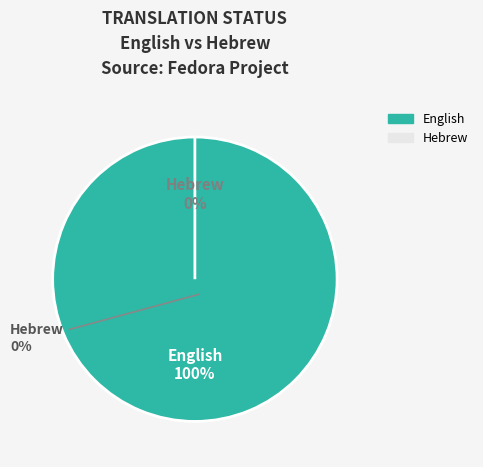

To the nearest percent, what is the difference between the largest and smallest slice percentages?

100%